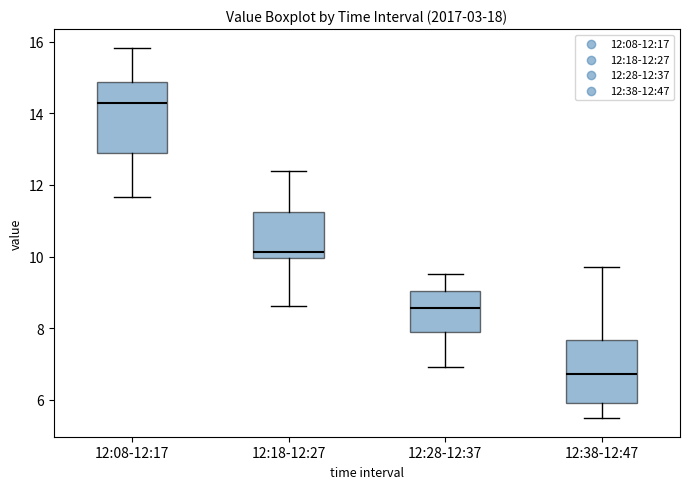

Where does the median line of the box for 12:38-12:47 sit on the y-axis? The values are not printed on the chart, so give them approximately, as read against the axis.

6.8